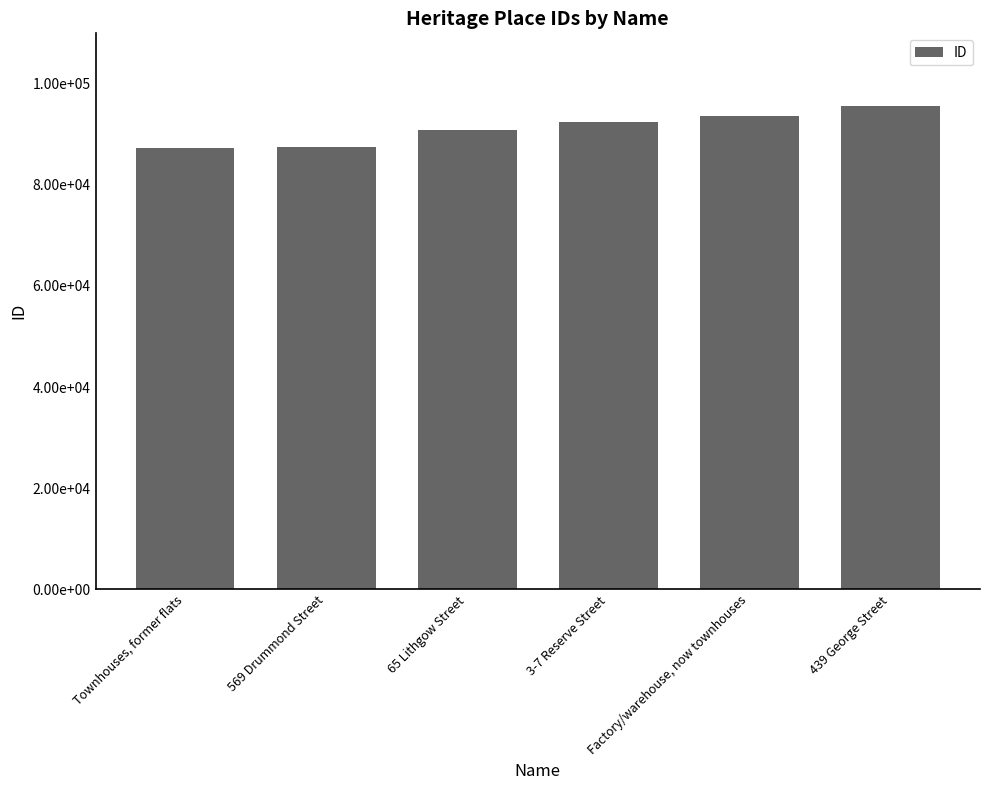

Rank the categories by value from highest to lowest.

439 George Street, Factory/warehouse, now townhouses, 3-7 Reserve Street, 65 Lithgow Street, 569 Drummond Street, Townhouses, former flats